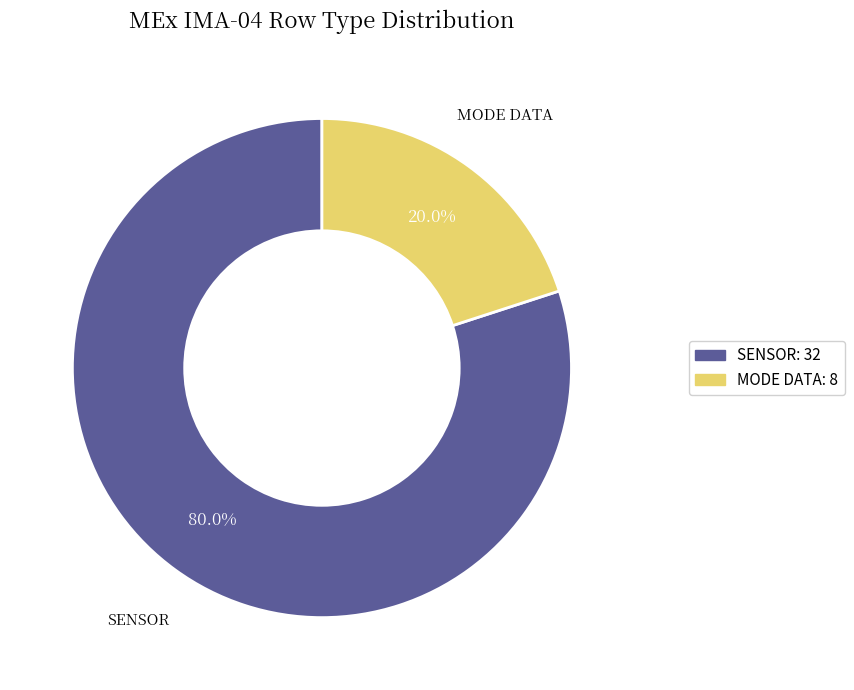

Is there any slice that represents more than half of the pie?

Yes